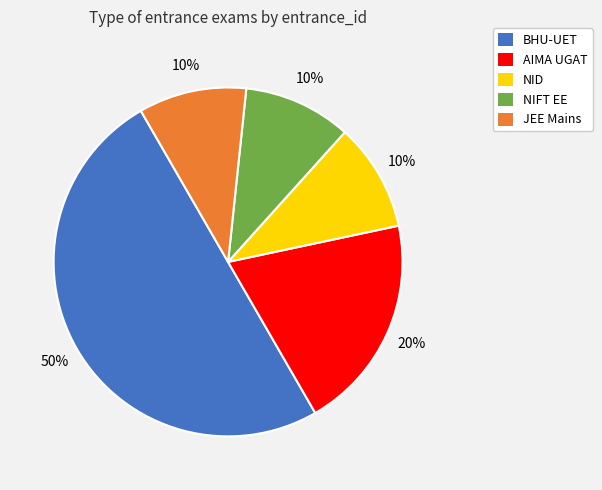

To the nearest percent, what is the difference between the largest and smallest slice percentages?

40%